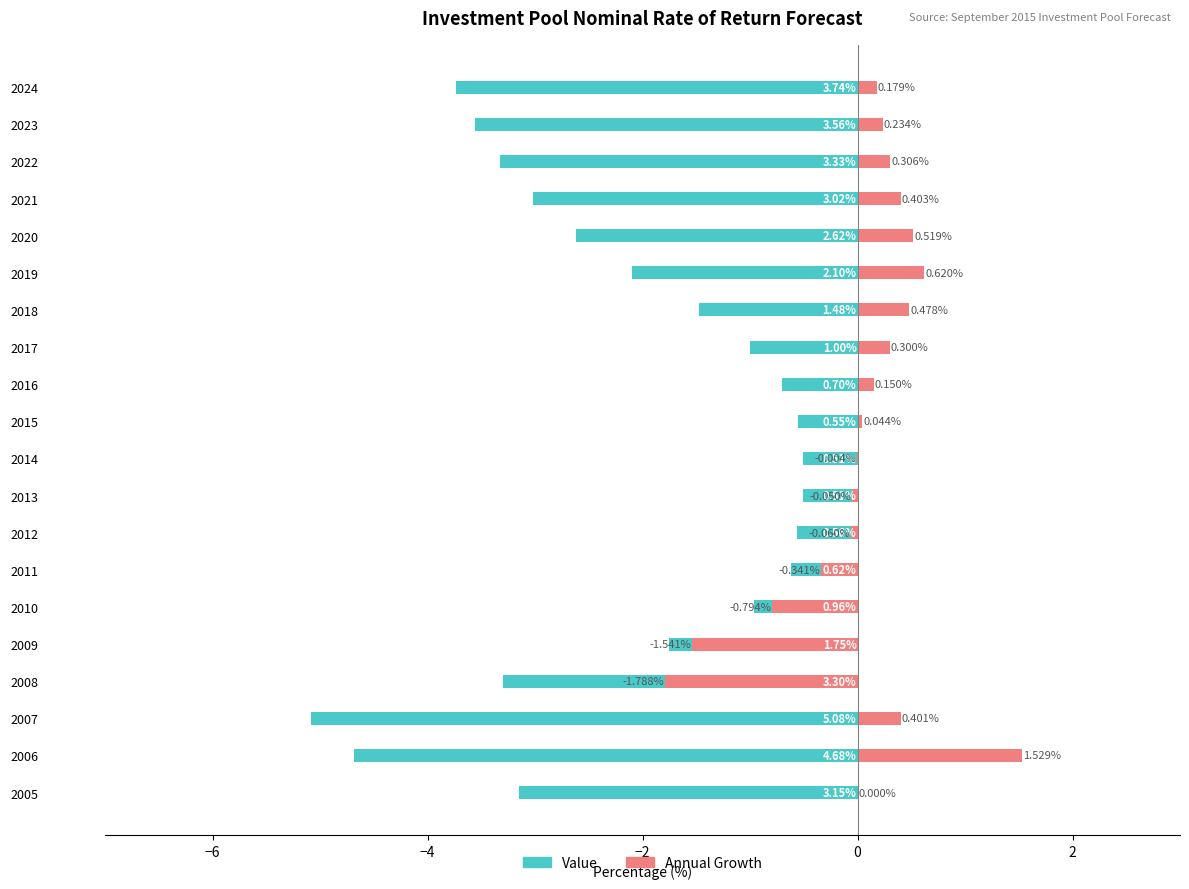

How many data points in Value are above -1?

7